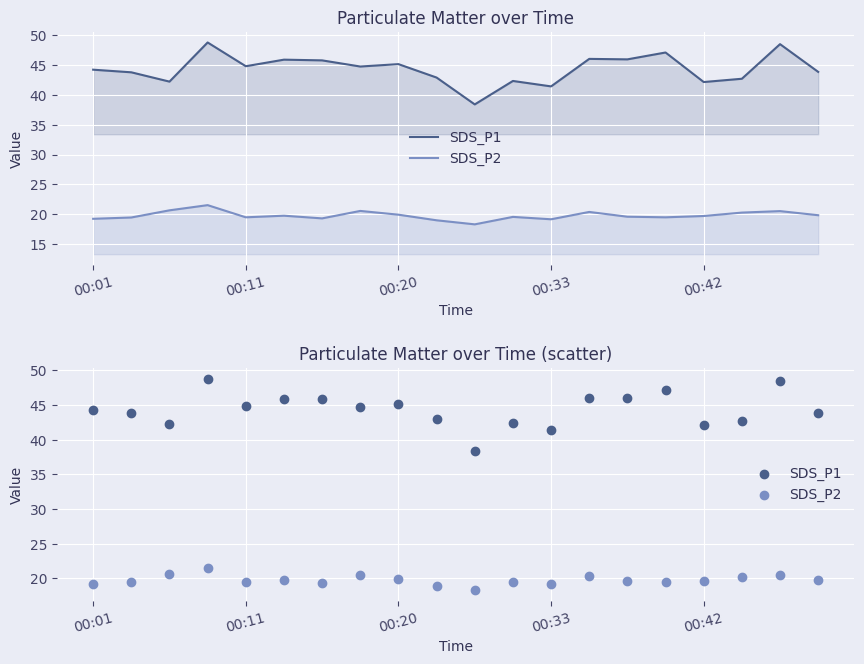

What are all the series names shown in the legend?

SDS_P1, SDS_P2